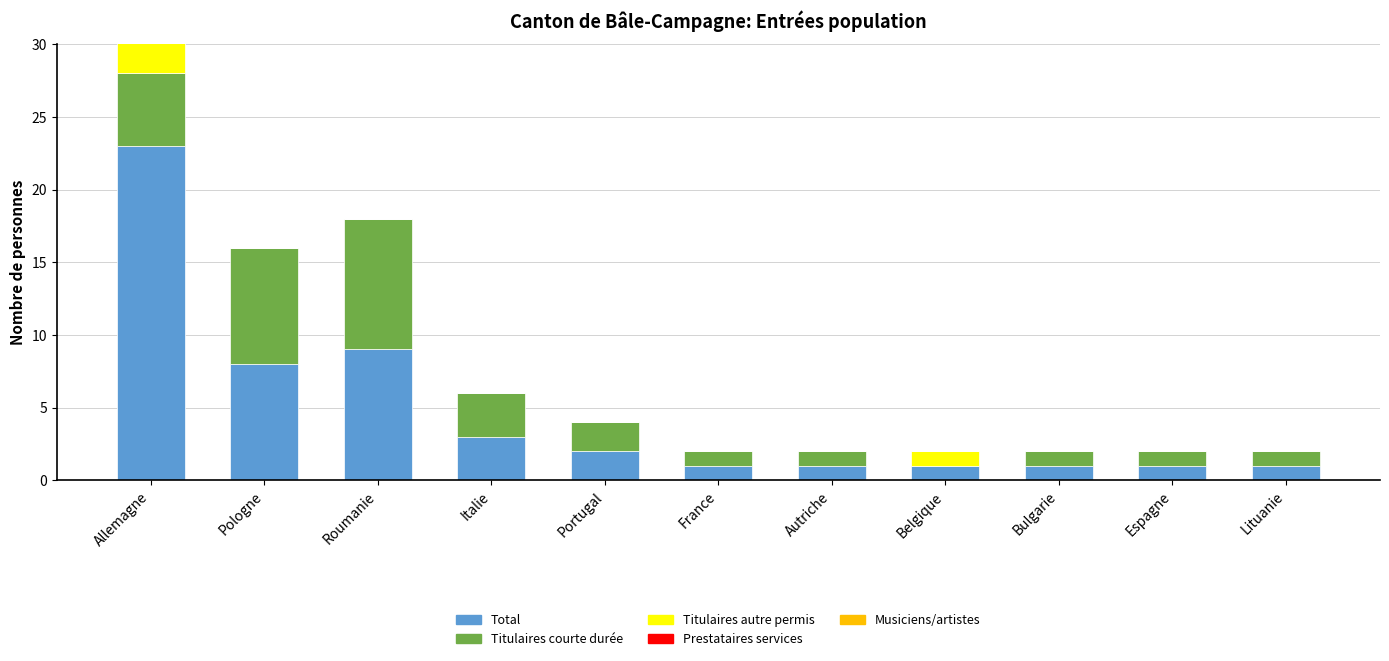

True or false: Musiciens artistes (col_13) has a value of 0 at Roumanie.

True